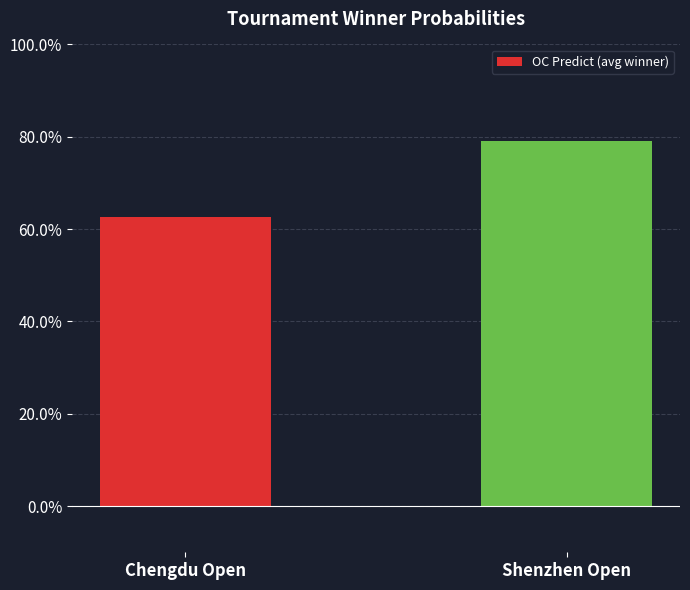

Are the bars horizontal?

No